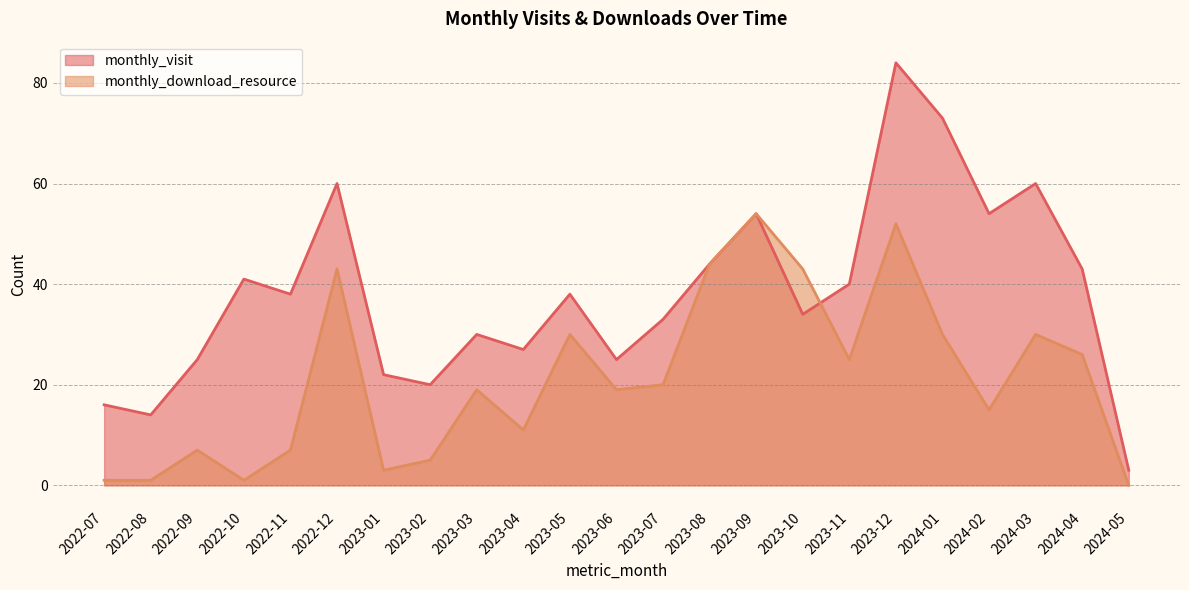

Where does the monthly_visit series first go above 38?

2022-10